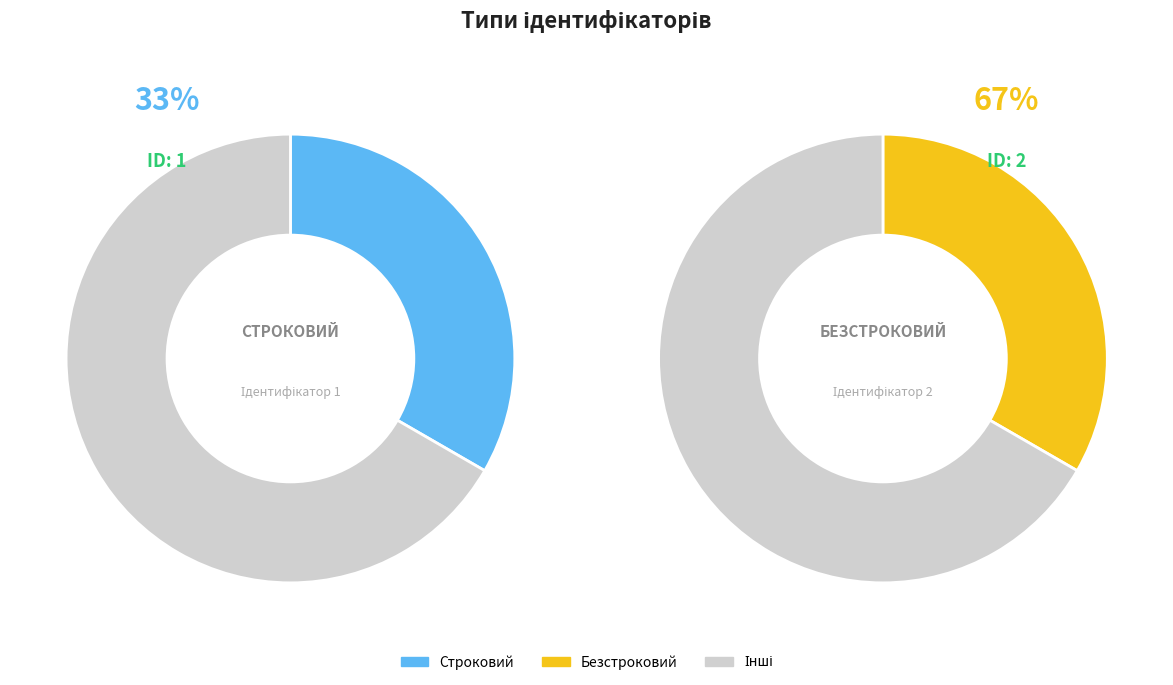

The Строковий slice represents 33% of the pie. True or false?

True